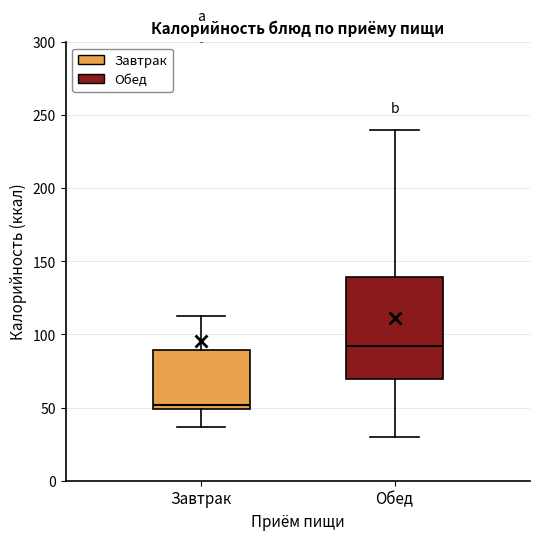

Which box's median line is the highest?

Обед